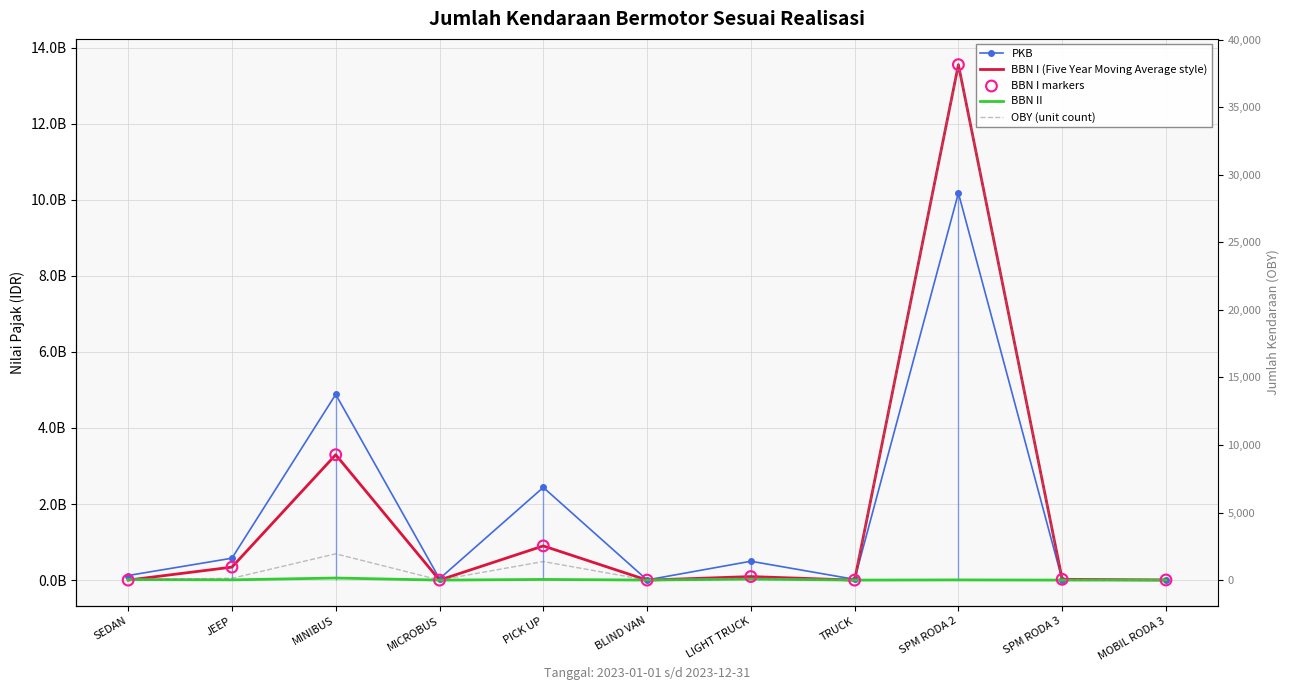

Which series has the largest total across all categories?

PKB